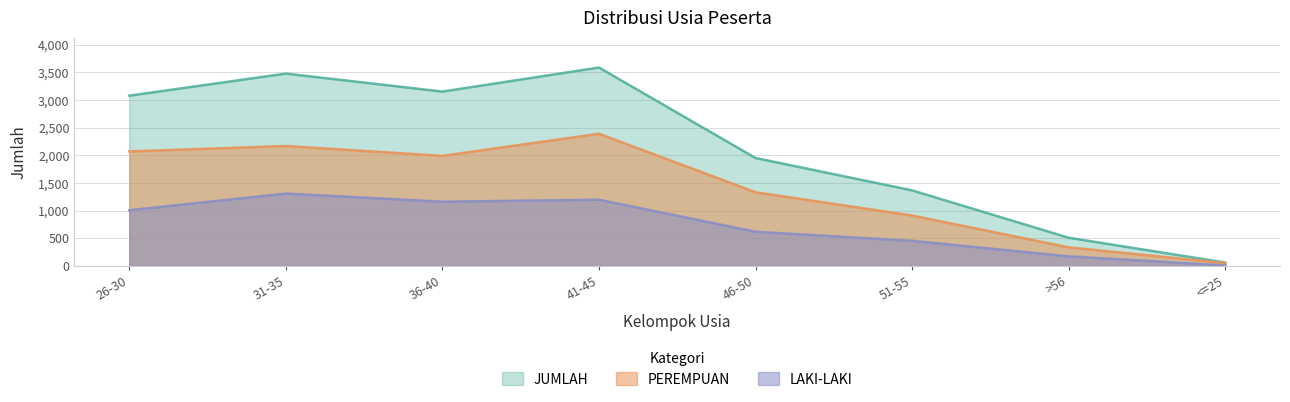

The value of JUMLAH at >56 is 511. True or false?

True